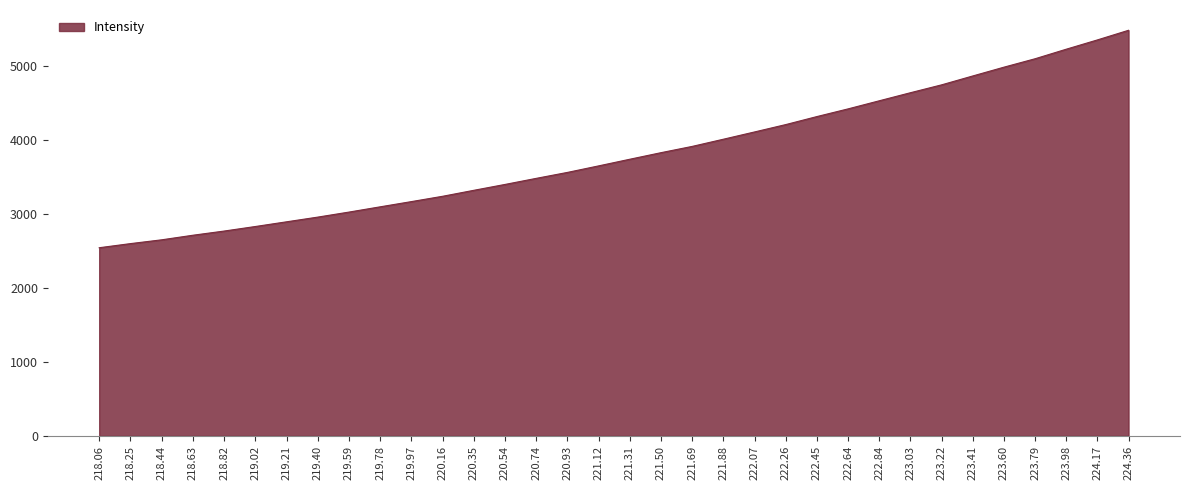

Approximately how many times larger is the value at 218.25 compared to 222.26?

0.6